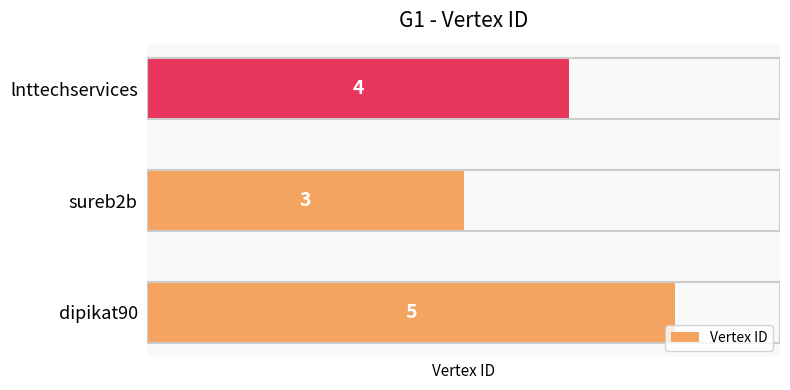

At which category does the chart reach its minimum across all series?

sureb2b